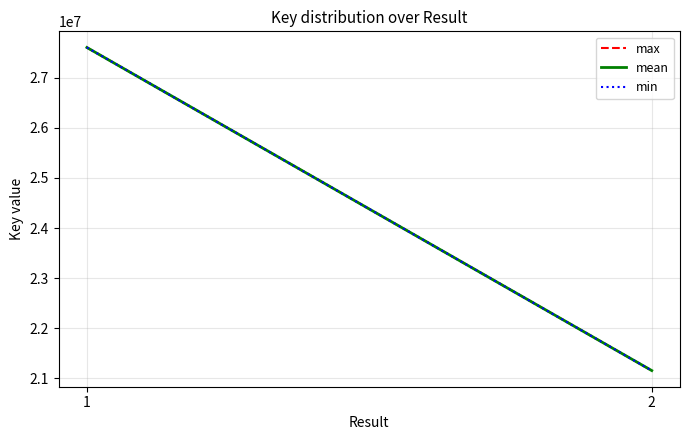

What is the sum of all mean values?

48758495